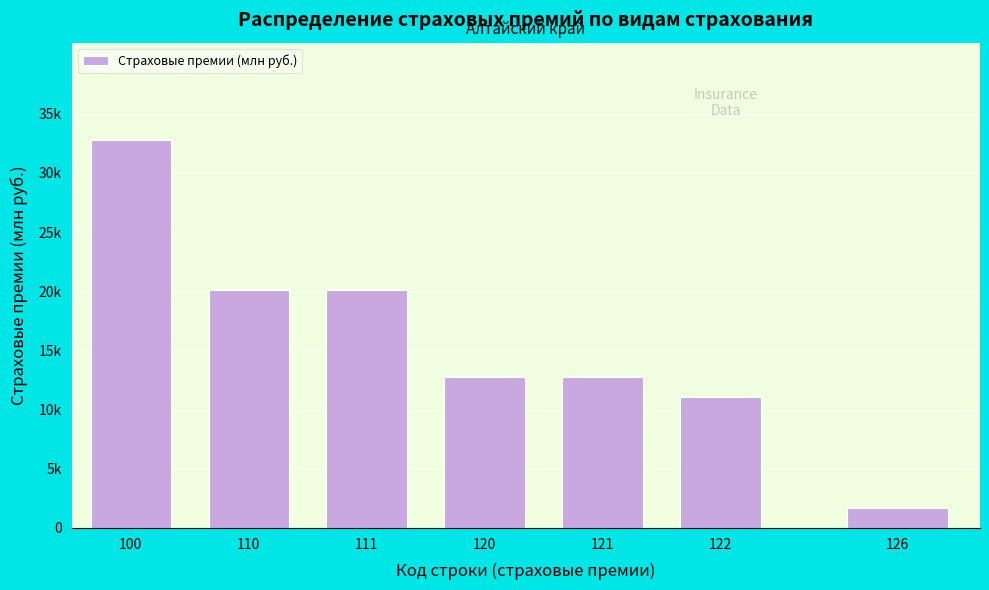

Are the bars horizontal?

No